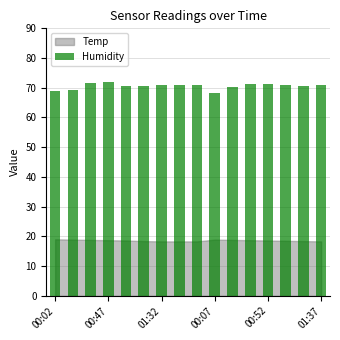

What is the maximum value shown in the chart?

71.9